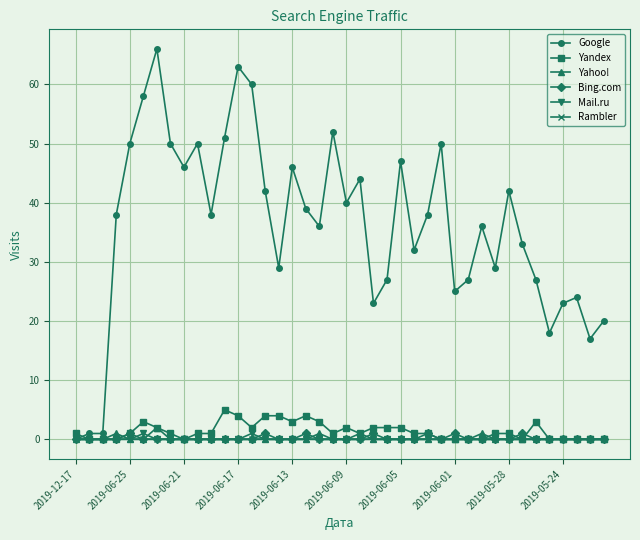

Which series has the widest spread of values?

Google